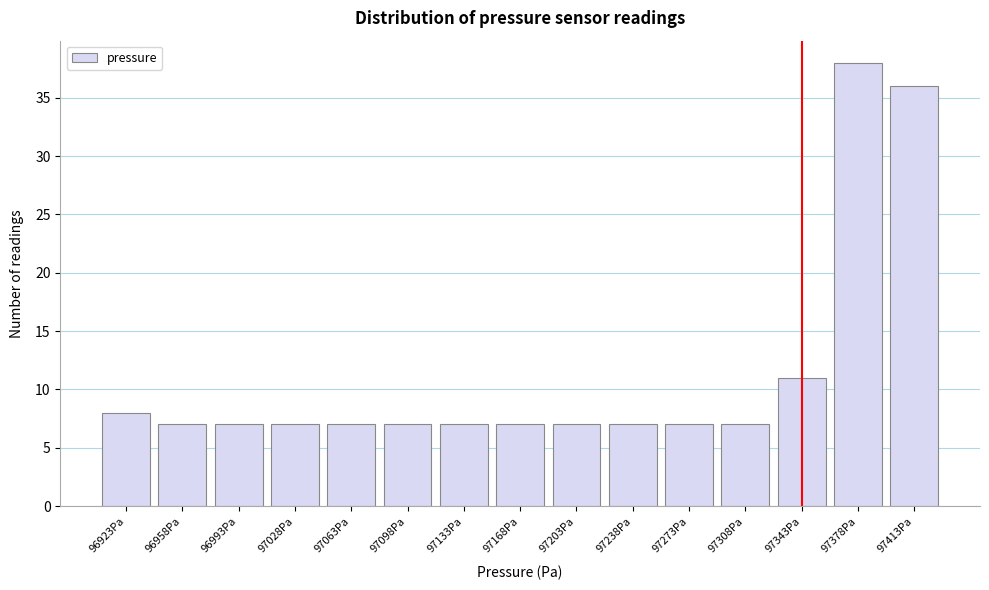

Reading left to right, transcribe all the data shown in this chart.

8	7	7	7	7	7	7	7	7	7	7	7	11	38	36